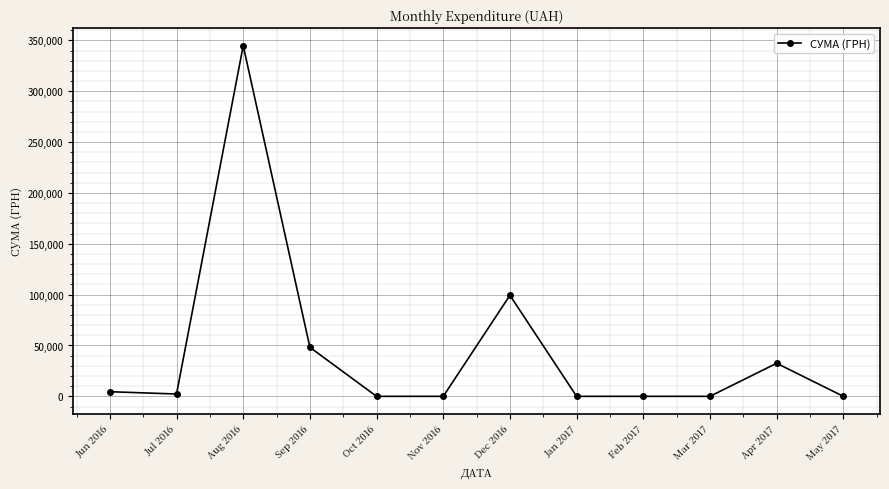

At which category does the data reach its first local peak?

Aug 2016